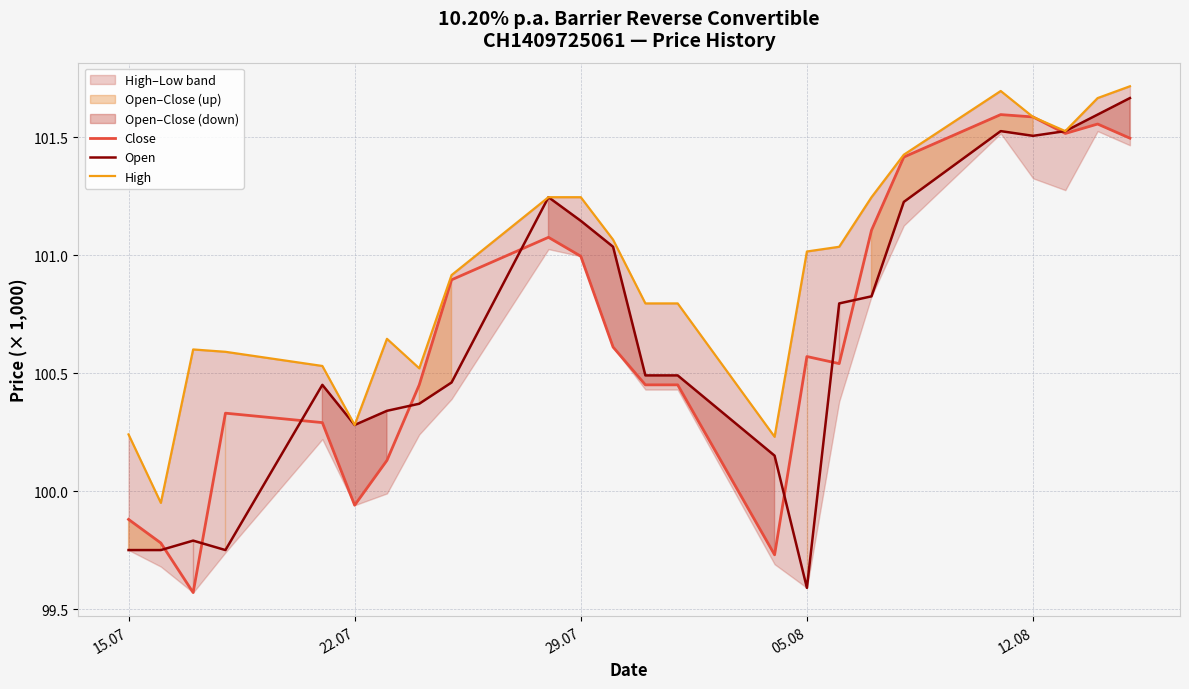

What position from the left is 12.08?

5